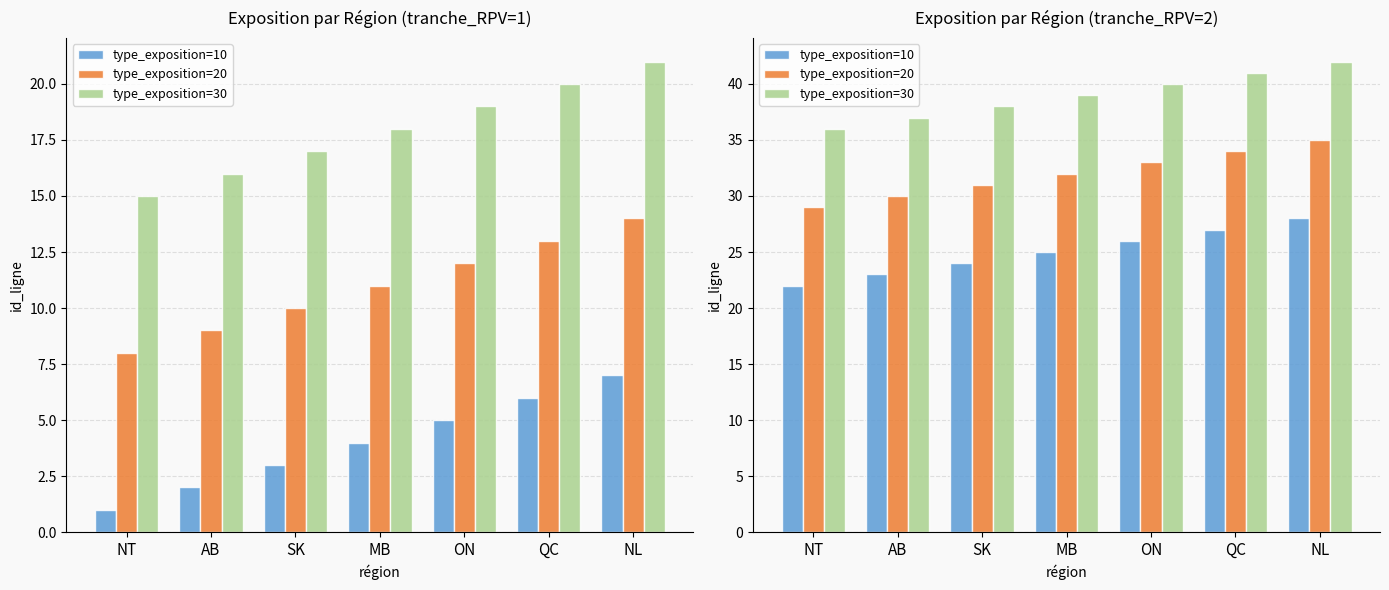

List the series in order of their peak value, lowest first.

type_exposition=10, type_exposition=20, type_exposition=30